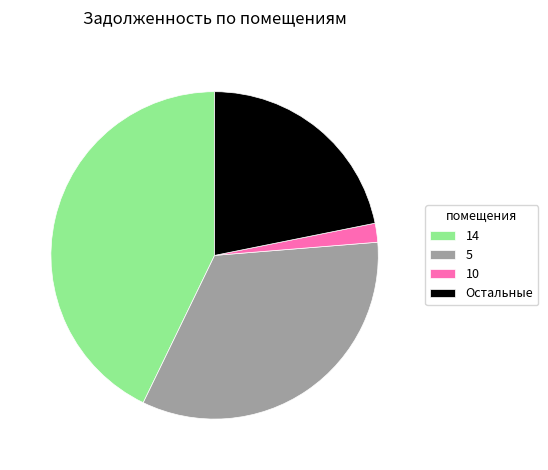

Is it true that 14 is 35% of the pie?

False